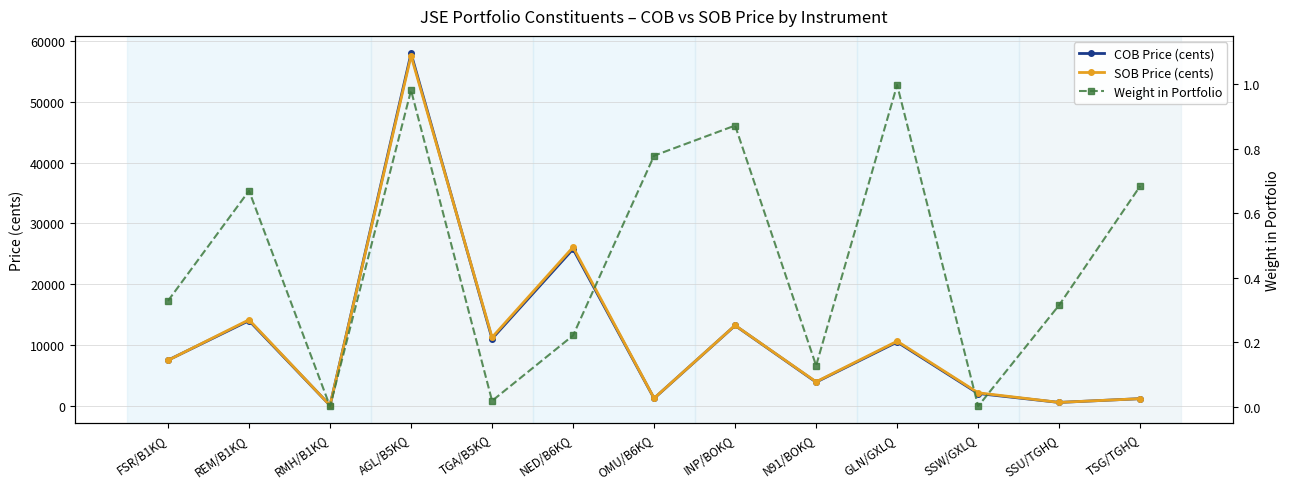

Rank the series by their maximum value, from lowest to highest.

Weight in Portfolio, SOB Price (cents), COB Price (cents)